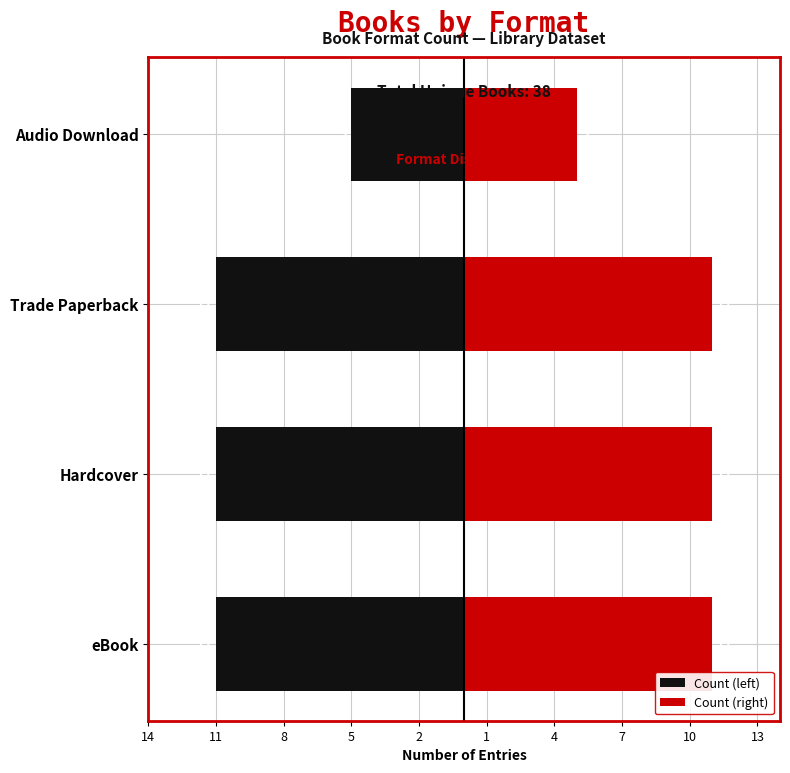

Is the value of Count (right) at eBook greater than the value of Count (left) at Trade Paperback?

Yes